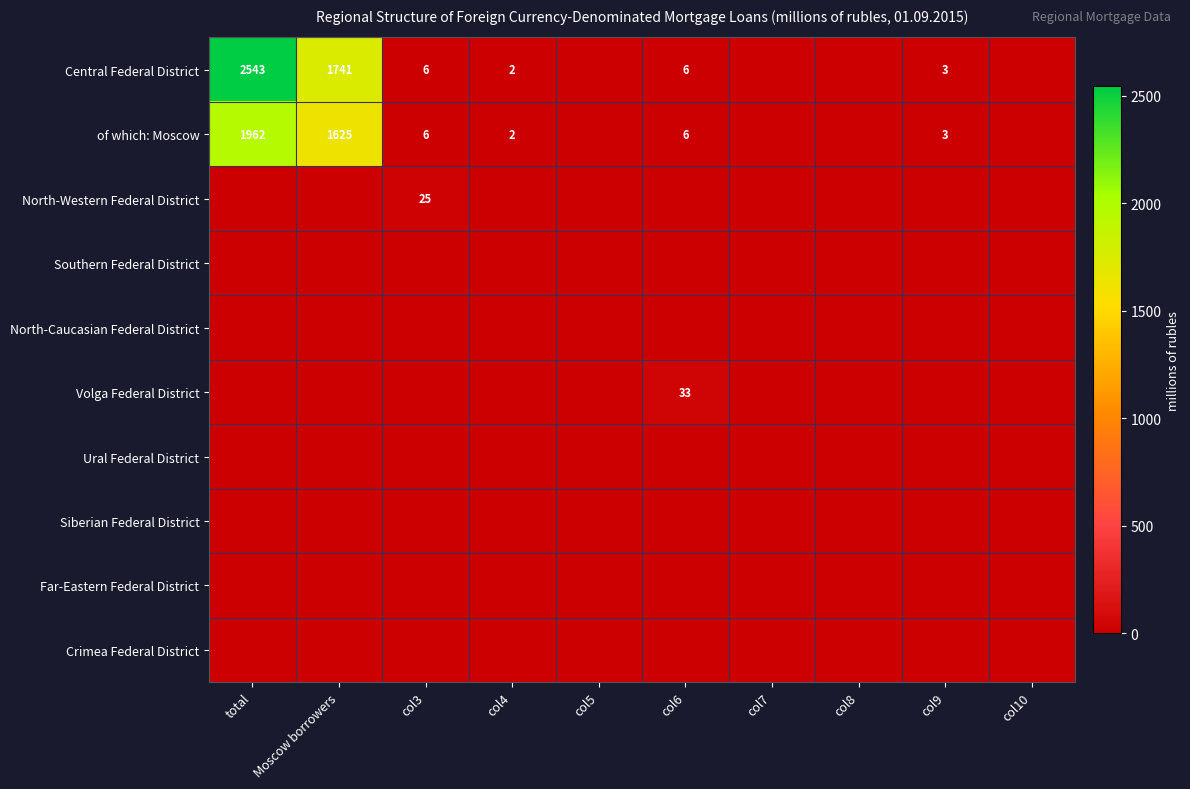

The value of of which: Moscow at col3 is 6. True or false?

True